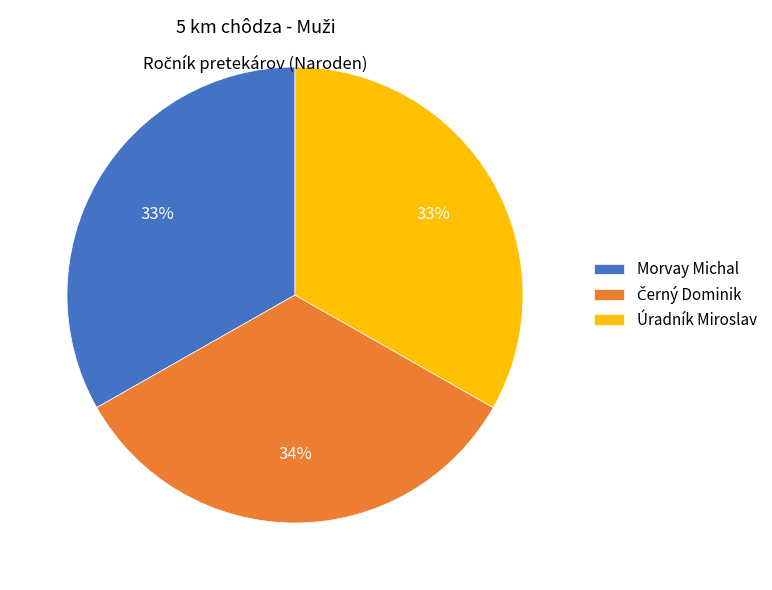

Does any single category account for the majority?

No